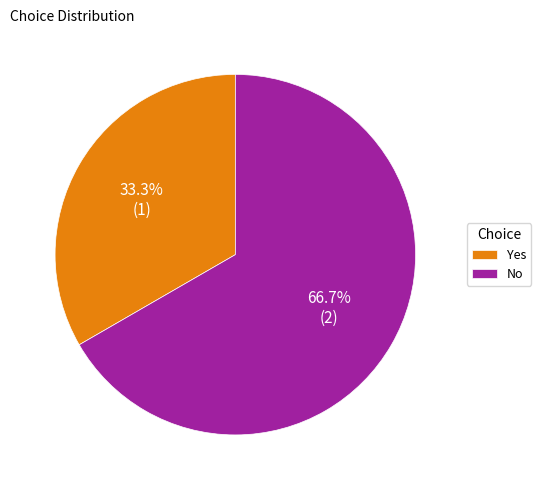

What is the total percentage of Yes and No?

100.0%